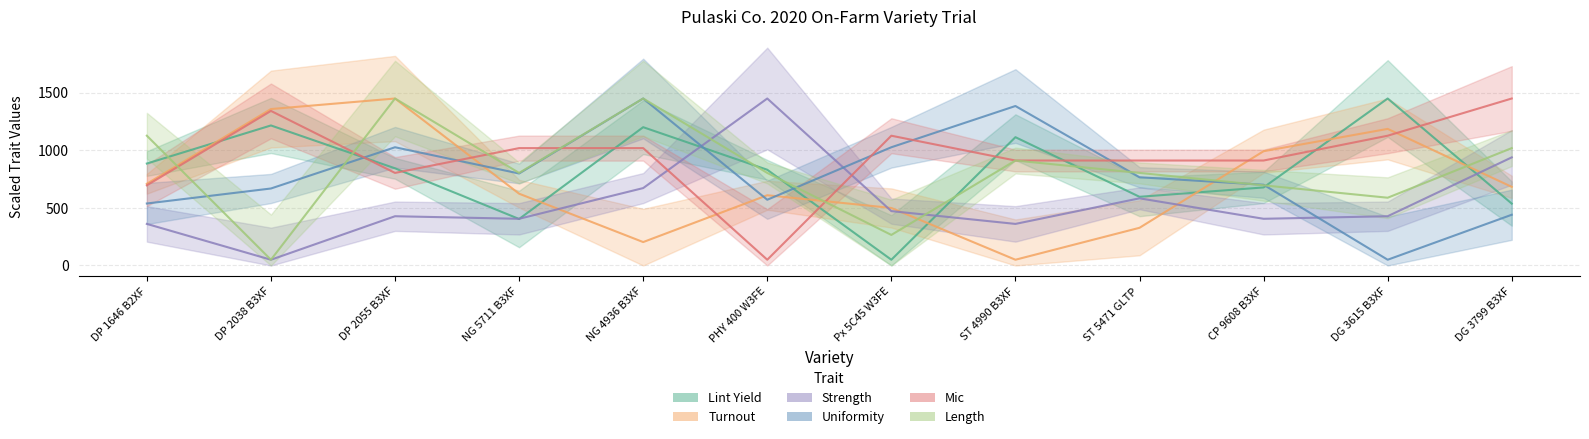

Which series has the largest range (max minus min)?

Lint Yield